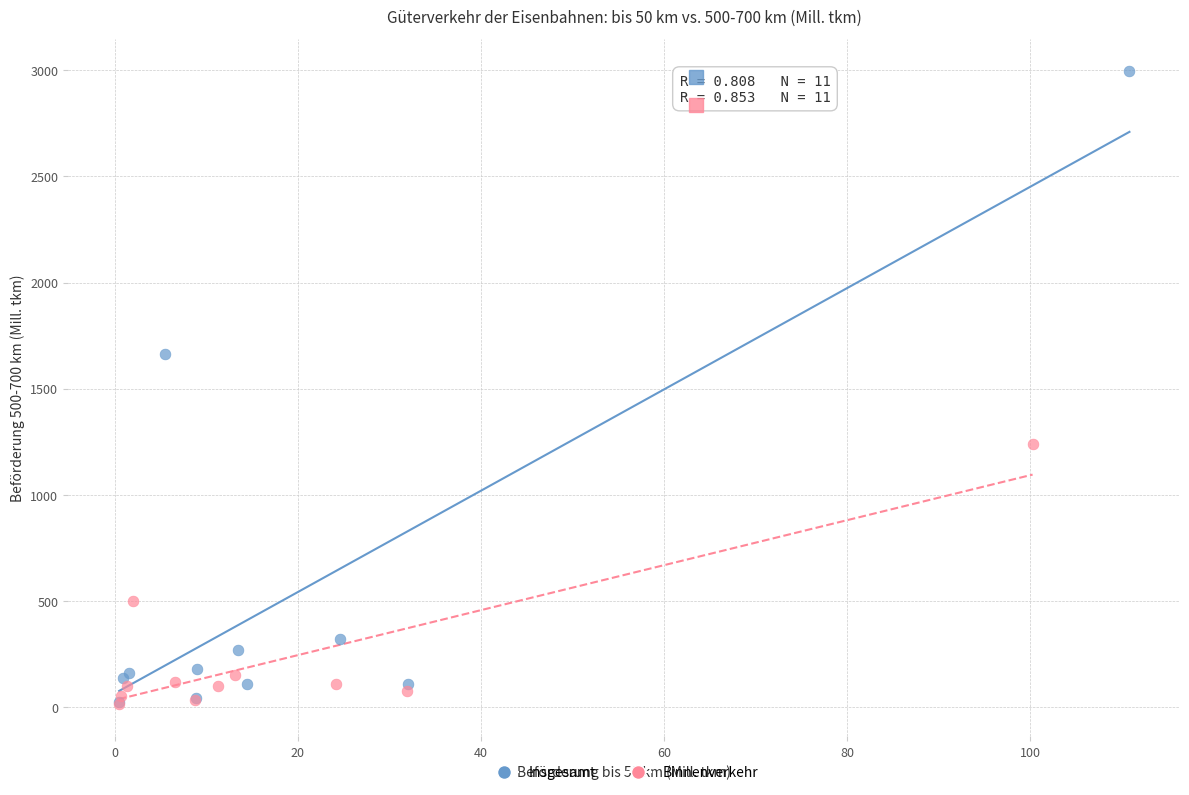

Which series contains the highest Y value?

Insgesamt